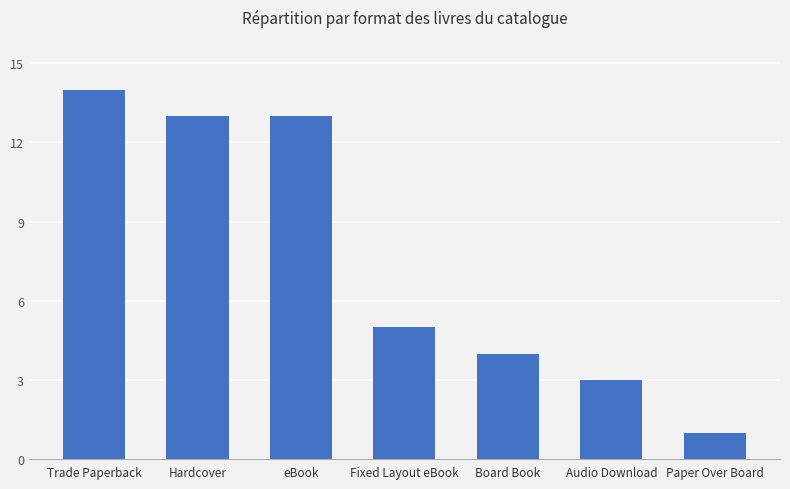

What is the approximate value at eBook?

13